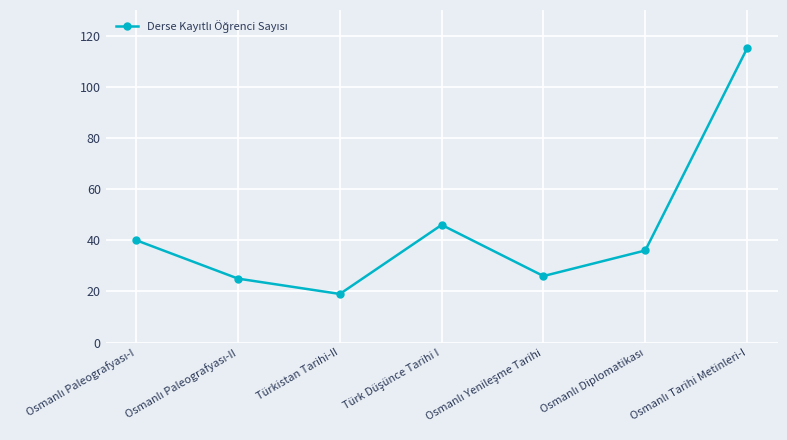

How many categories are shown in the chart?

7